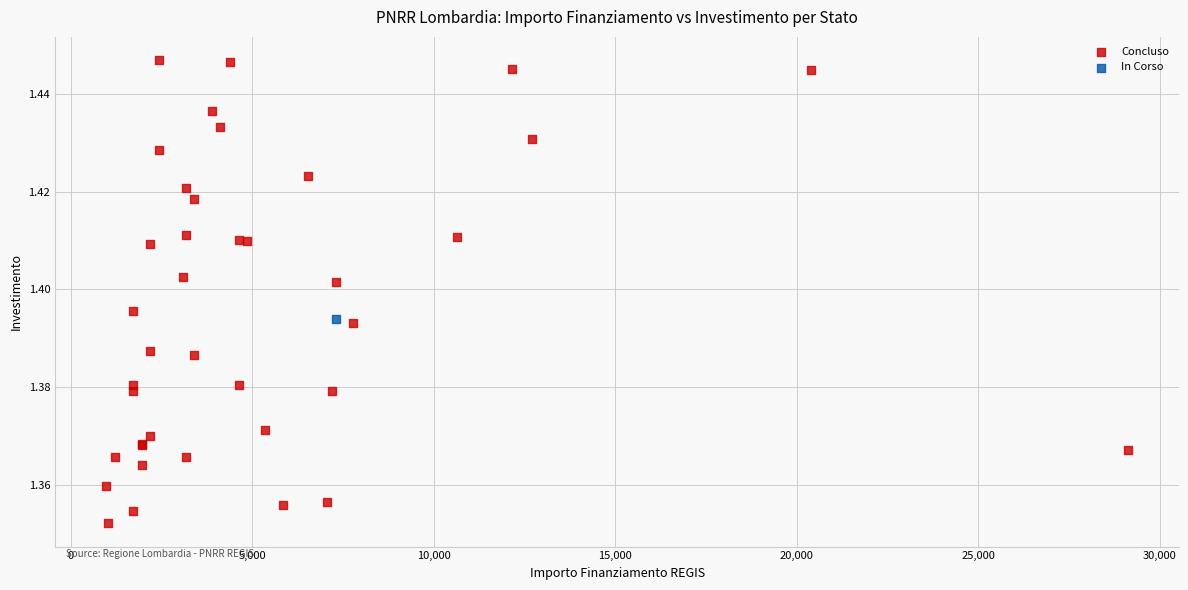

What are all the series names shown in the legend?

Concluso, In Corso